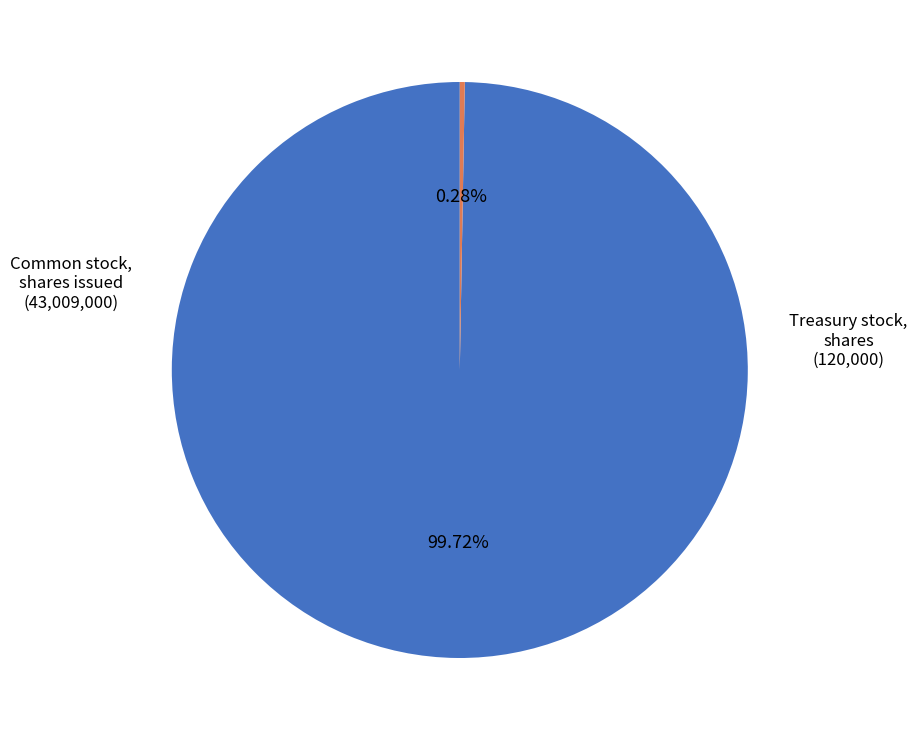

Is there a majority slice in this chart?

Yes